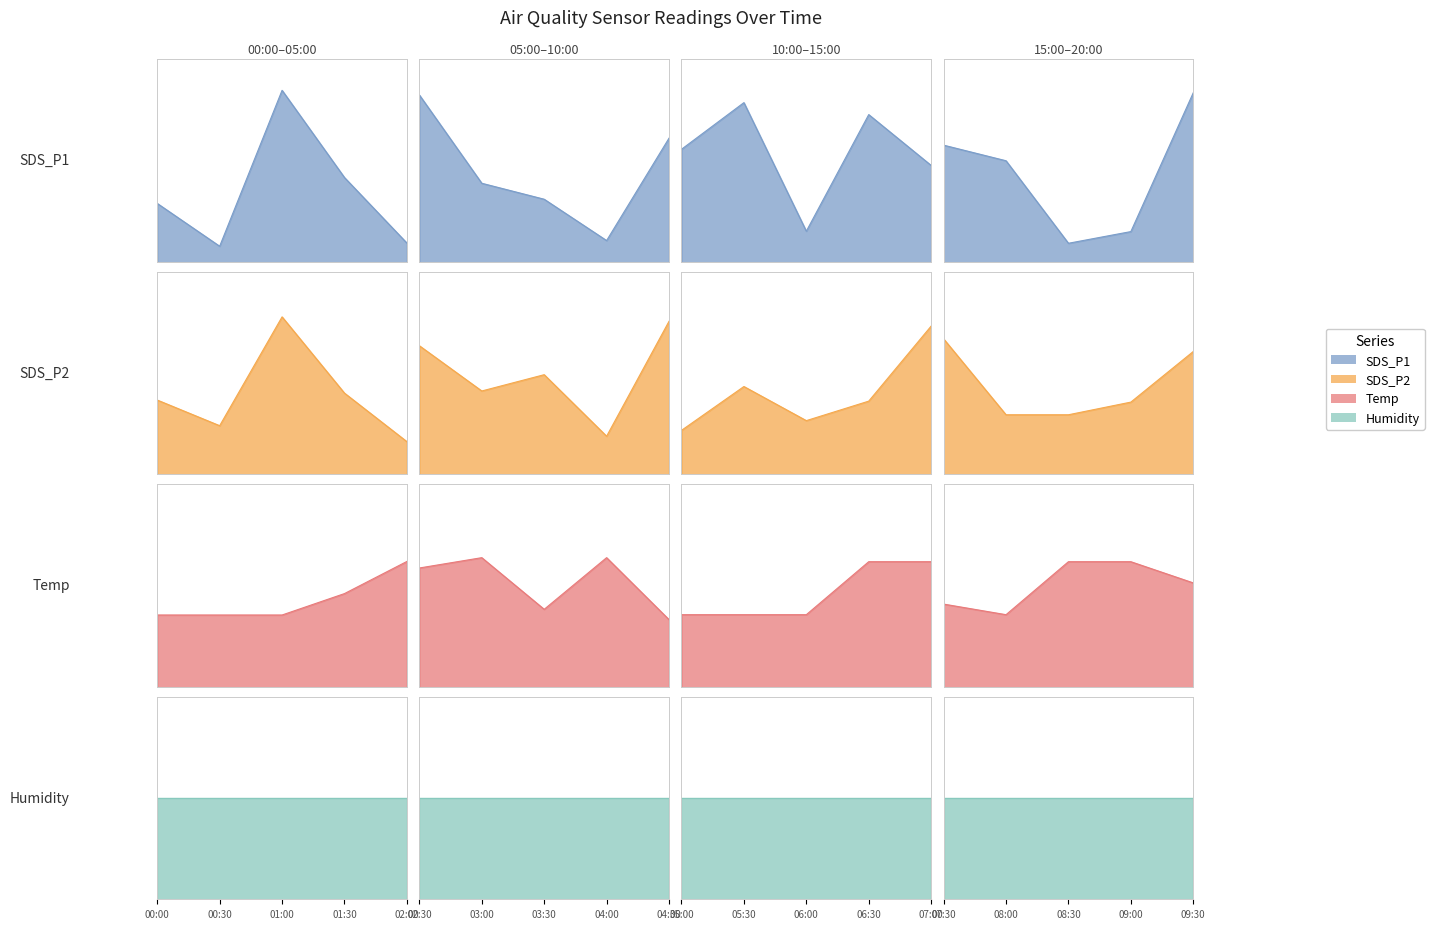

Which series has the widest spread of values?

SDS_P1